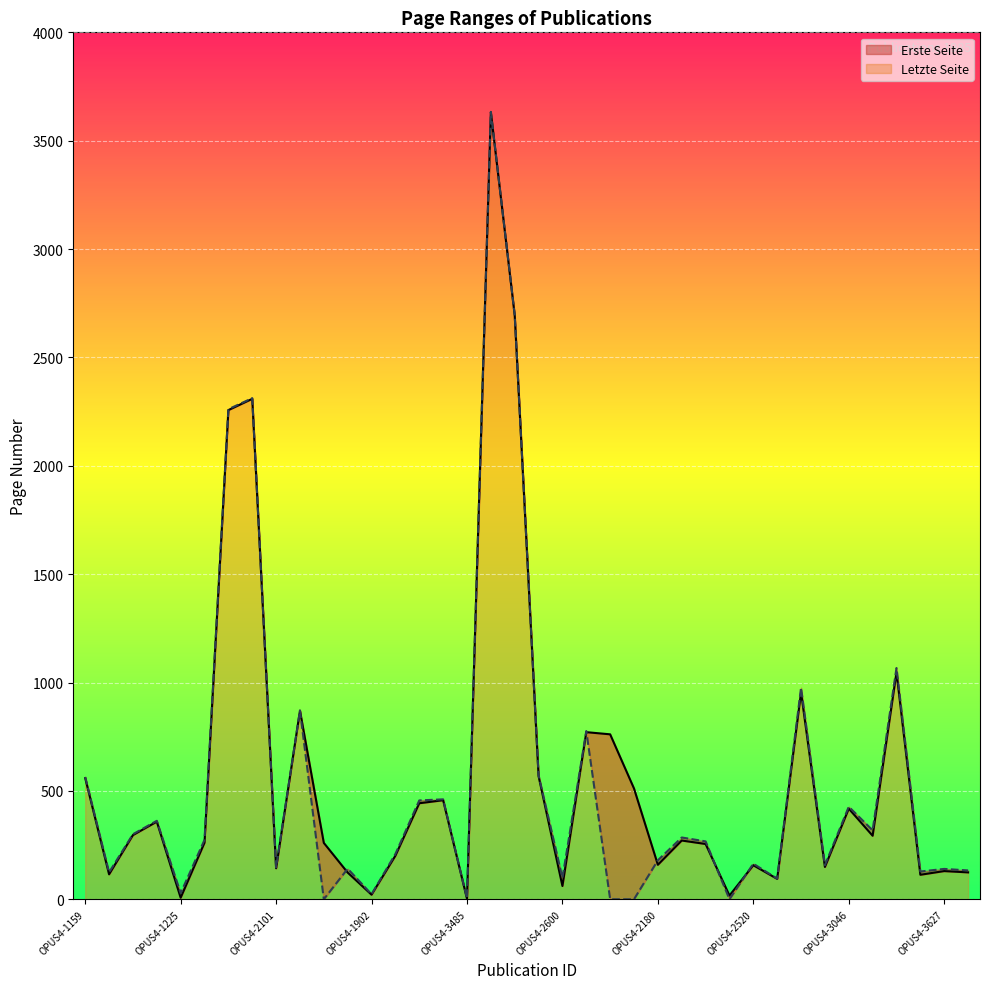

What is the difference between the Erste Seite values at OPUS4-1673 and OPUS4-3046?

295